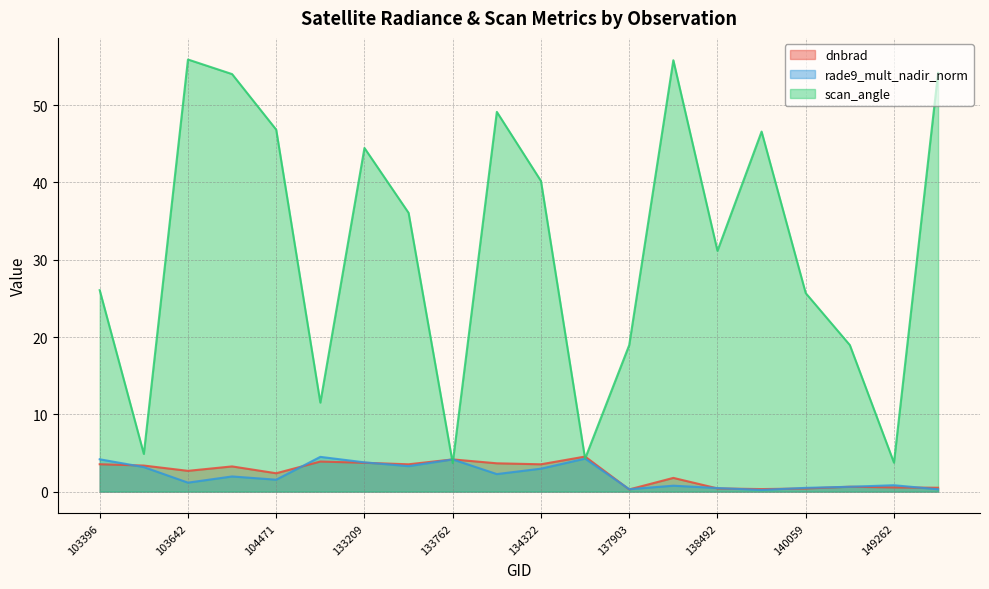

The rade9_mult_nadir_norm series shows 0.8 at 137916. True or false?

True